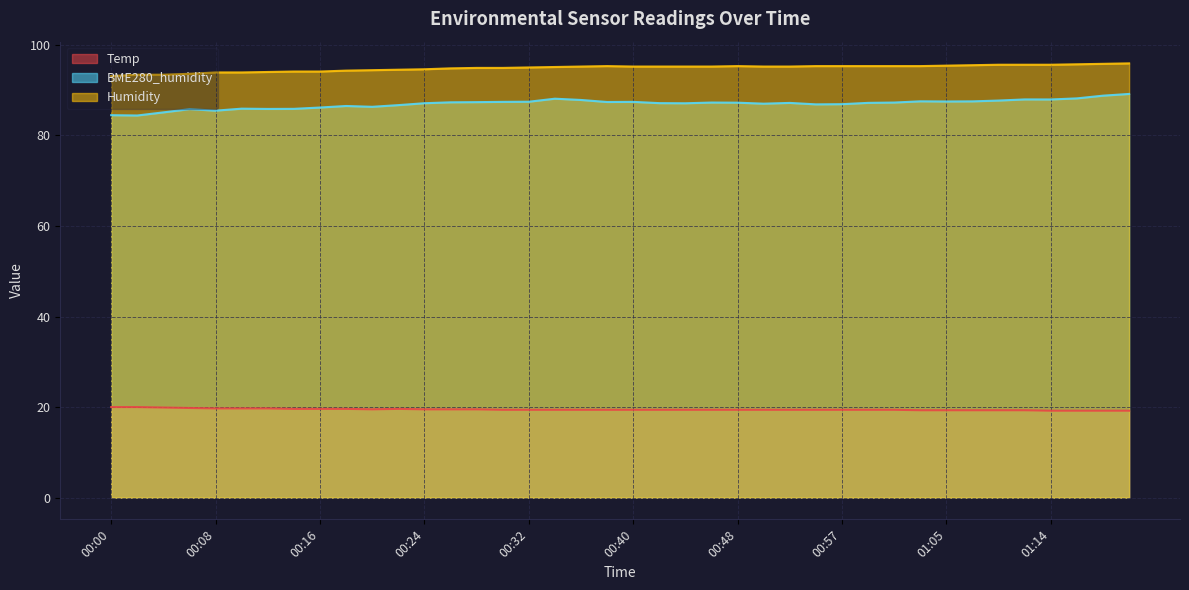

Where is the first local maximum for Humidity?

00:38